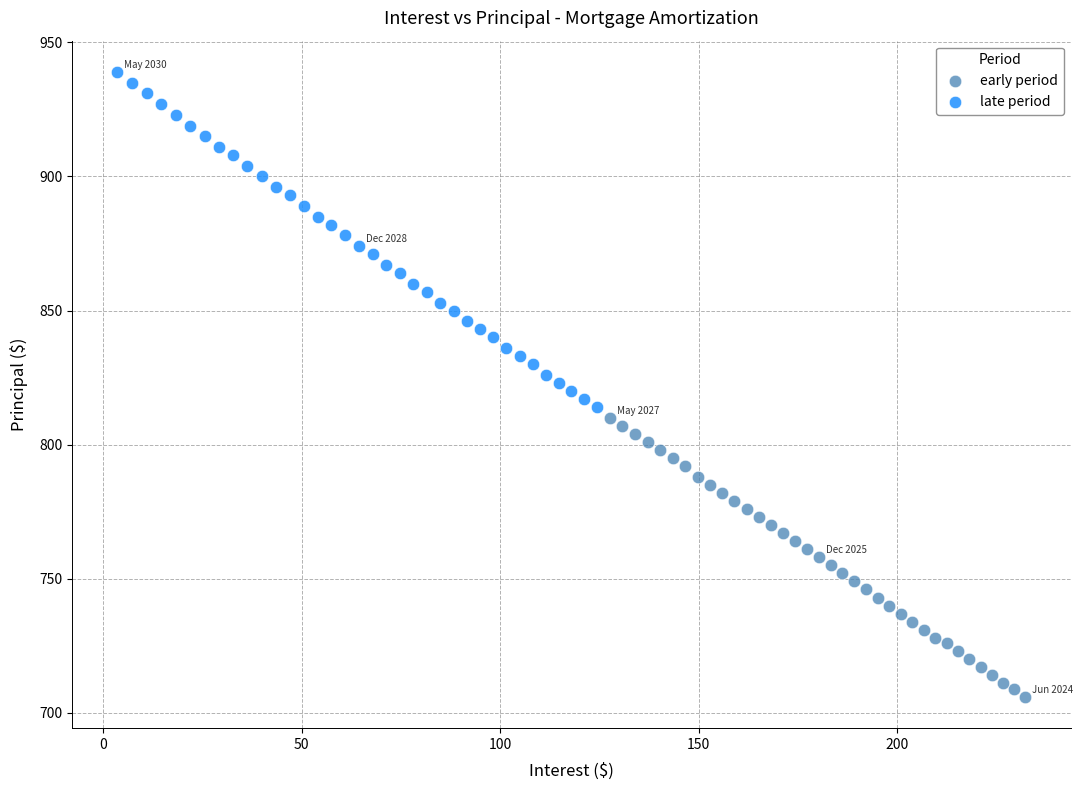

Which series has the widest spread of Y values?

late period